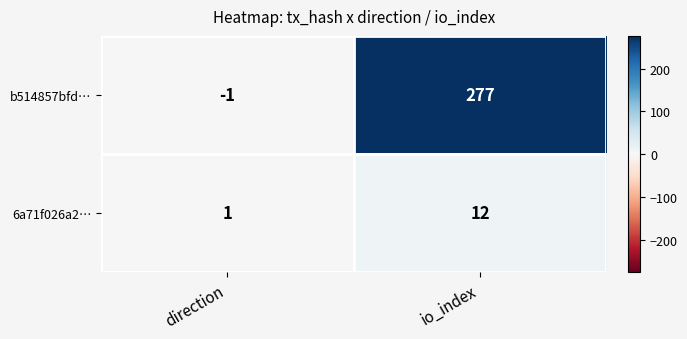

Reading right to left, extract all data points from this chart.

b514857bfd…: 277	-1
6a71f026a2…: 12	1